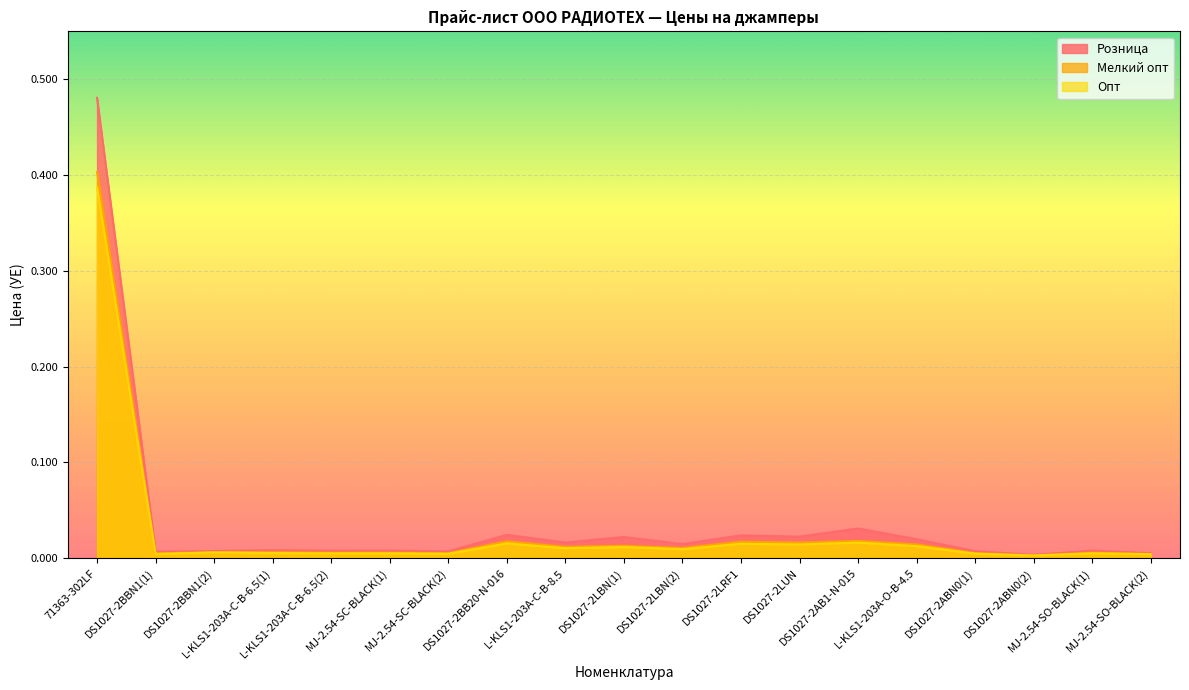

What position from the right is MJ-2.54-SO-BLACK(2)?

1